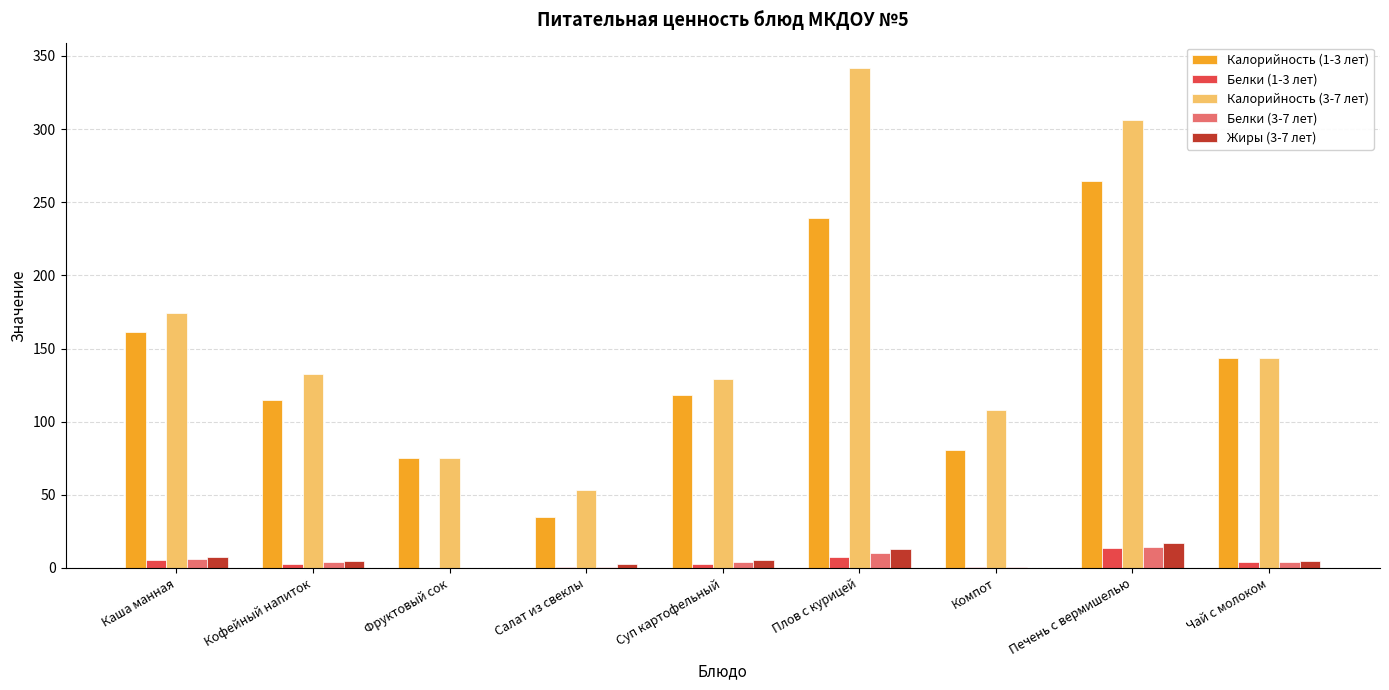

Is it true that Белки (3-7 лет) equals 0.5 at Компот?

True